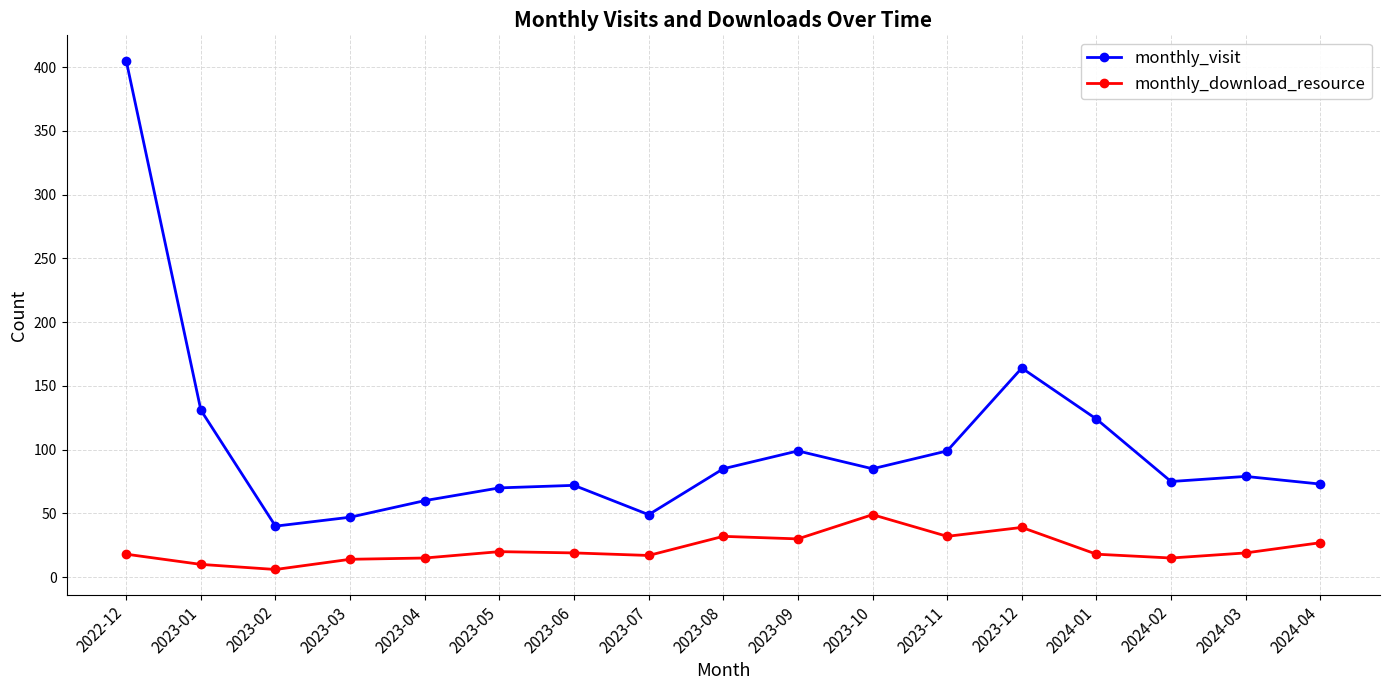

True or false: monthly_download_resource has more than 0 interior local peaks.

True